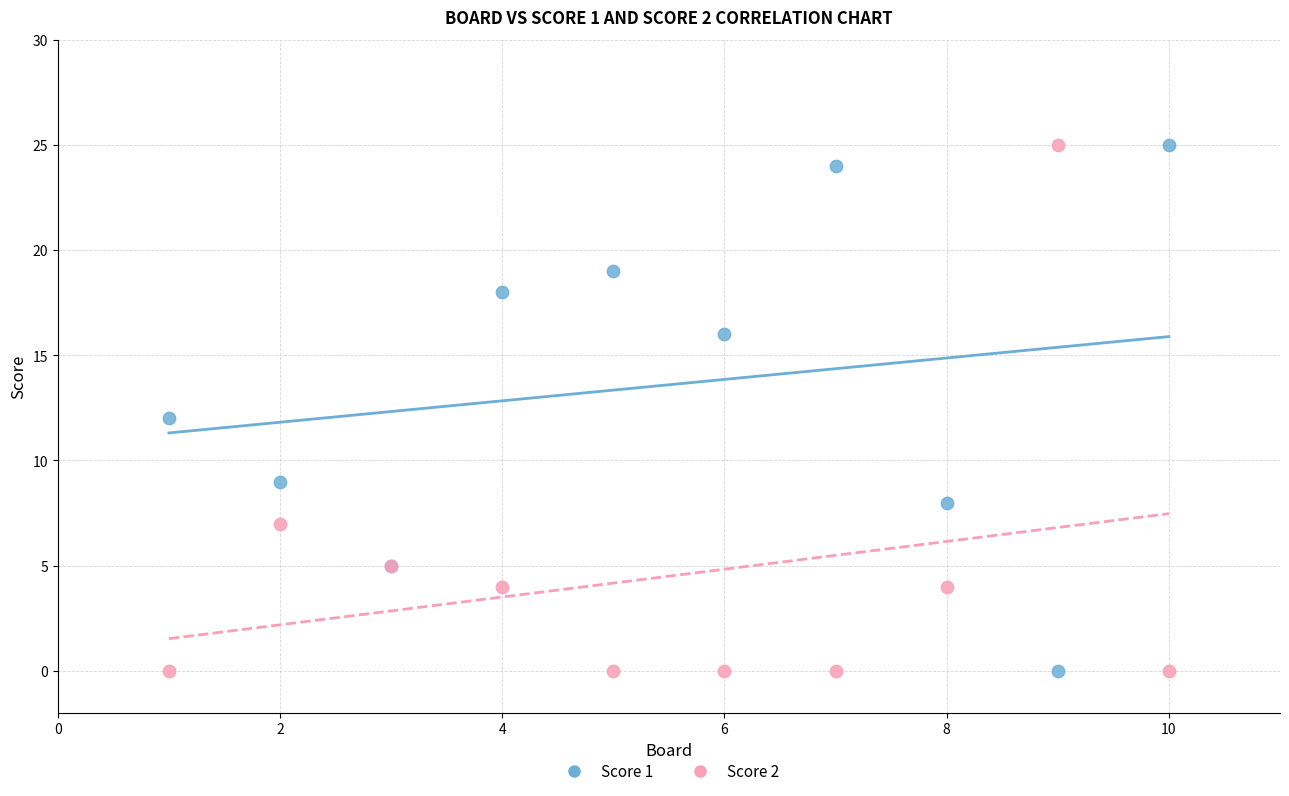

What is the X range (max minus min) for the scatter plot?

9